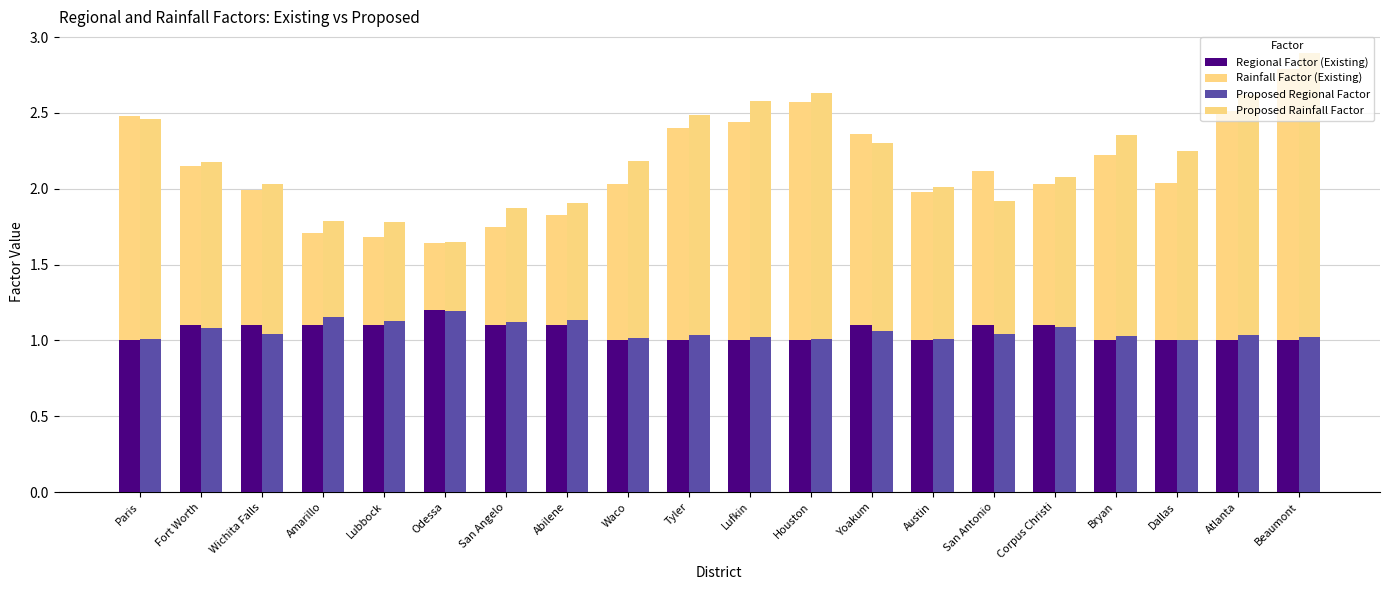

Which label corresponds to the smallest value in the chart?

Odessa